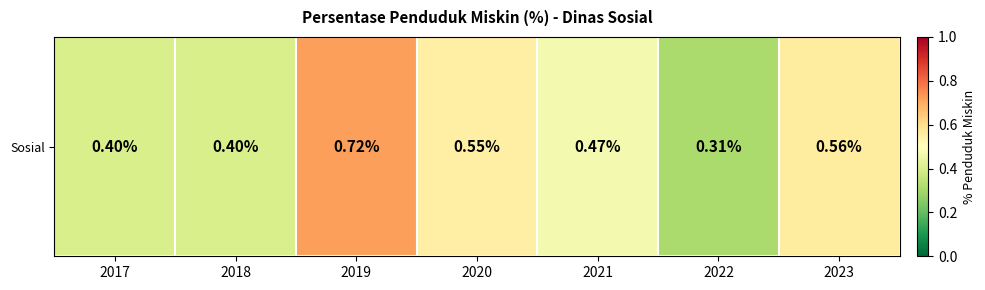

Reading left to right, what are all the values shown in this chart?

2017=0.4	2018=0.4	2019=0.7	2020=0.6	2021=0.5	2022=0.3	2023=0.6